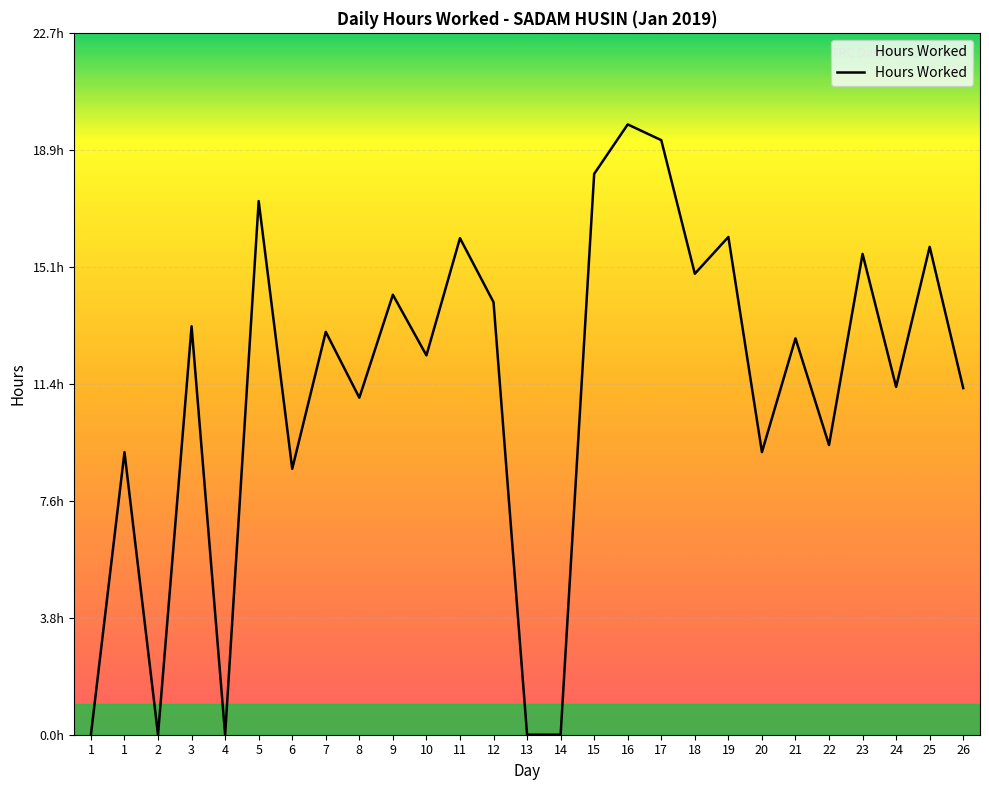

At which category does the data reach its first local valley?

2